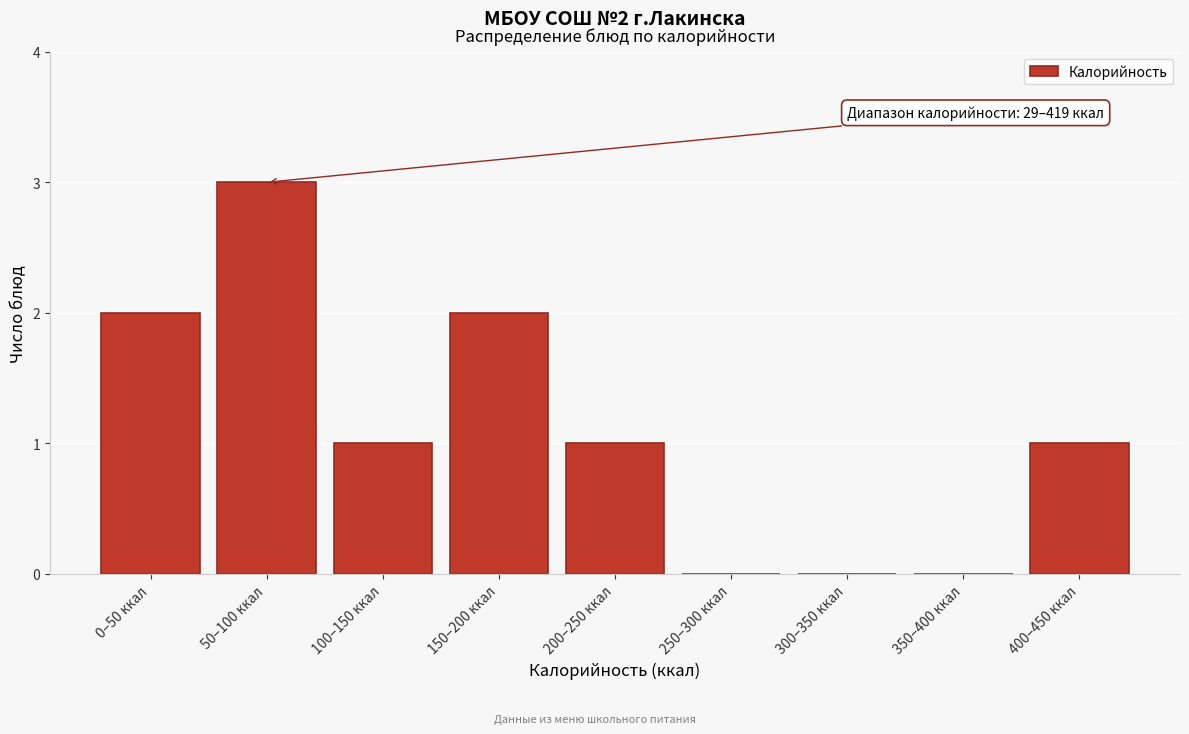

Reading left to right, what are all the values shown in this chart?

0–50 ккал=2	50–100 ккал=3	100–150 ккал=1	150–200 ккал=2	200–250 ккал=1	250–300 ккал=0	300–350 ккал=0	350–400 ккал=0	400–450 ккал=1